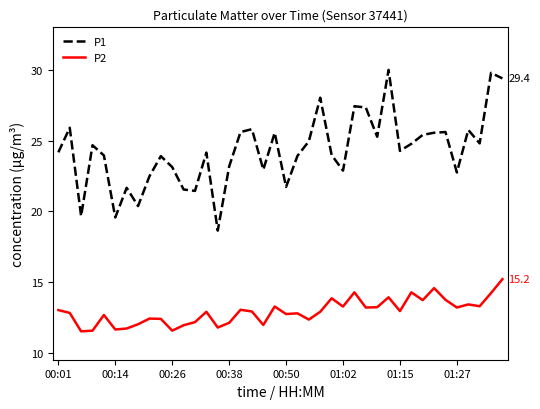

What is the average value of the P1 series?

24.3